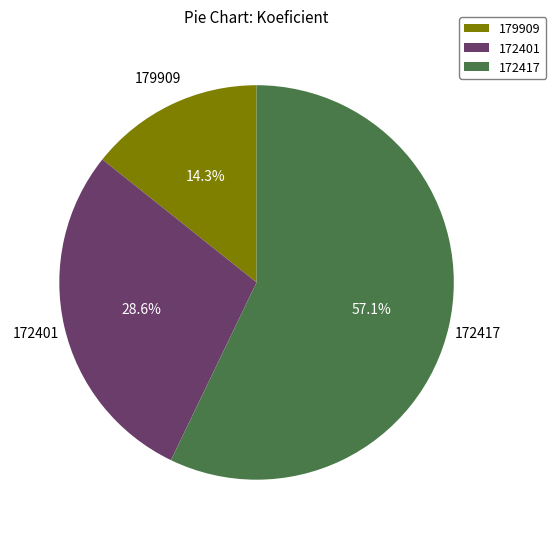

Which category has the biggest portion of the pie?

172417